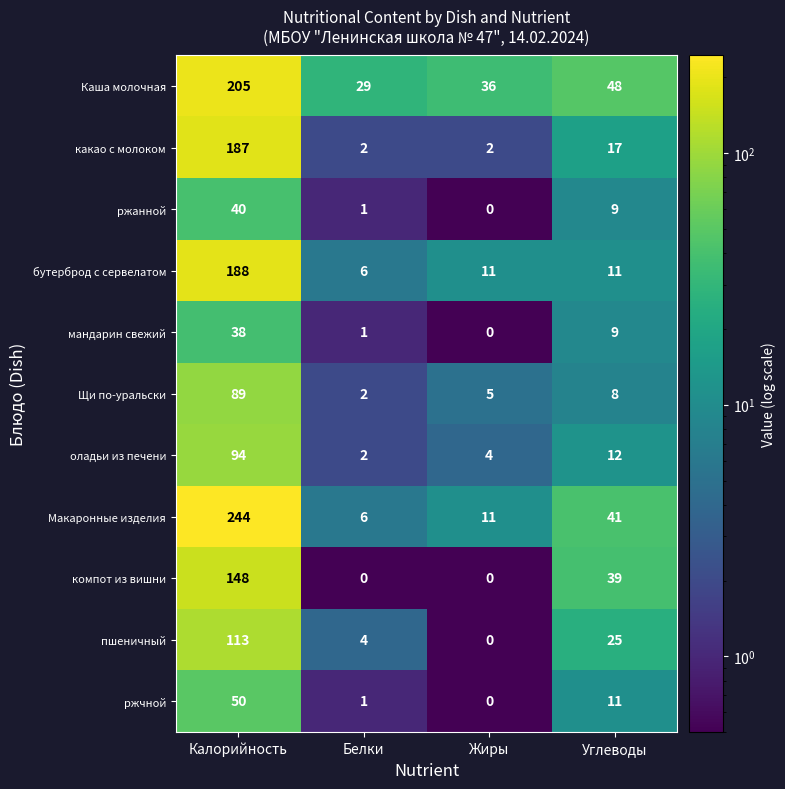

What is the total value across all series at Углеводы?

230